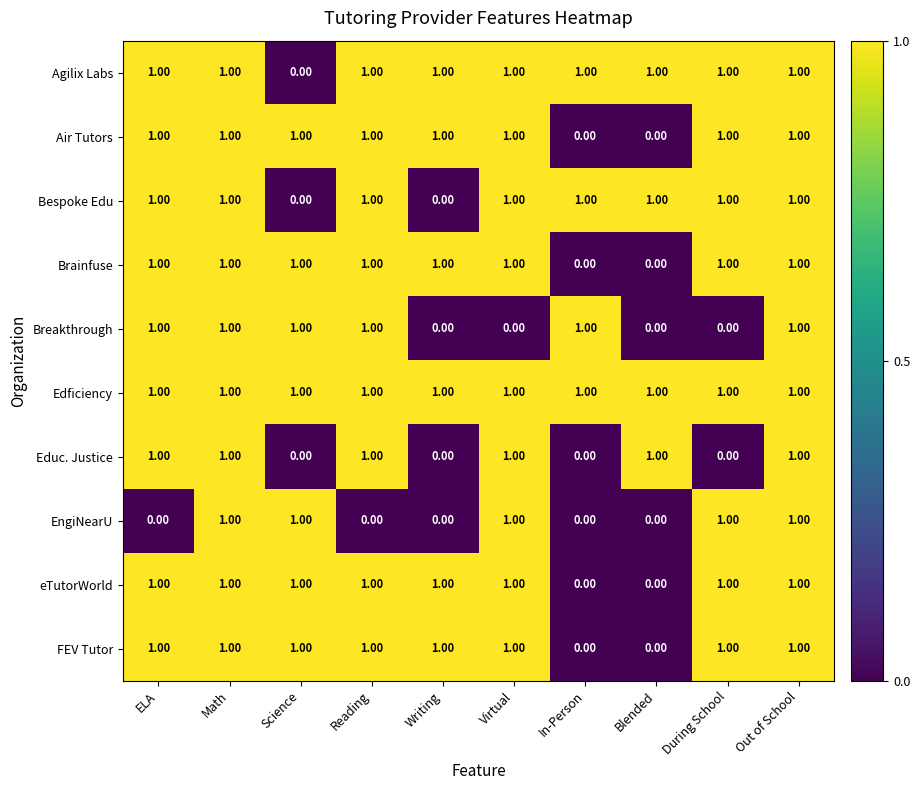

What is the total value across all series at In-Person?

4